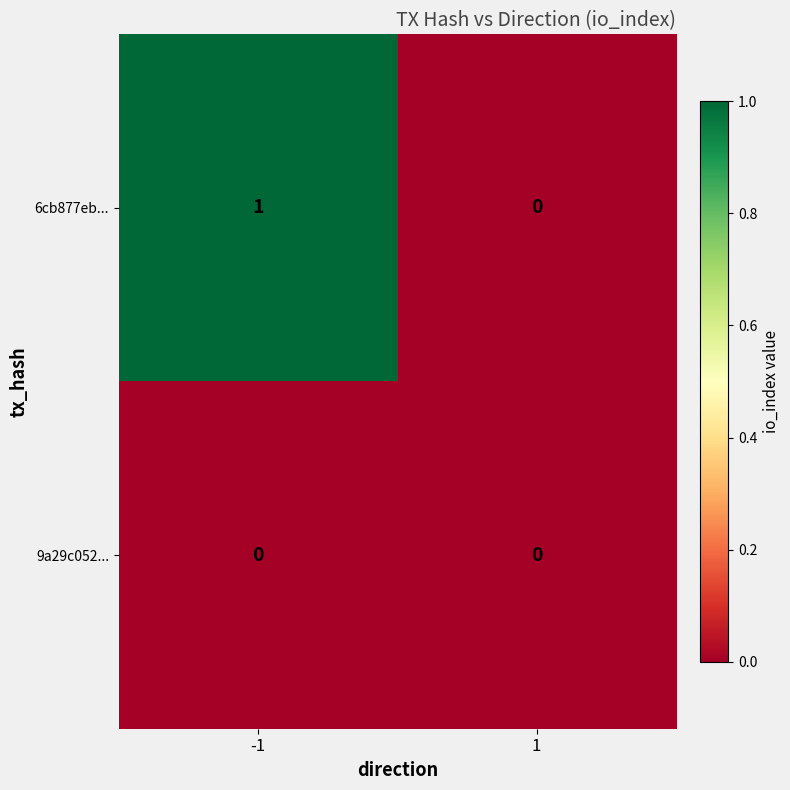

Which series has the widest spread of values?

6cb877eb...